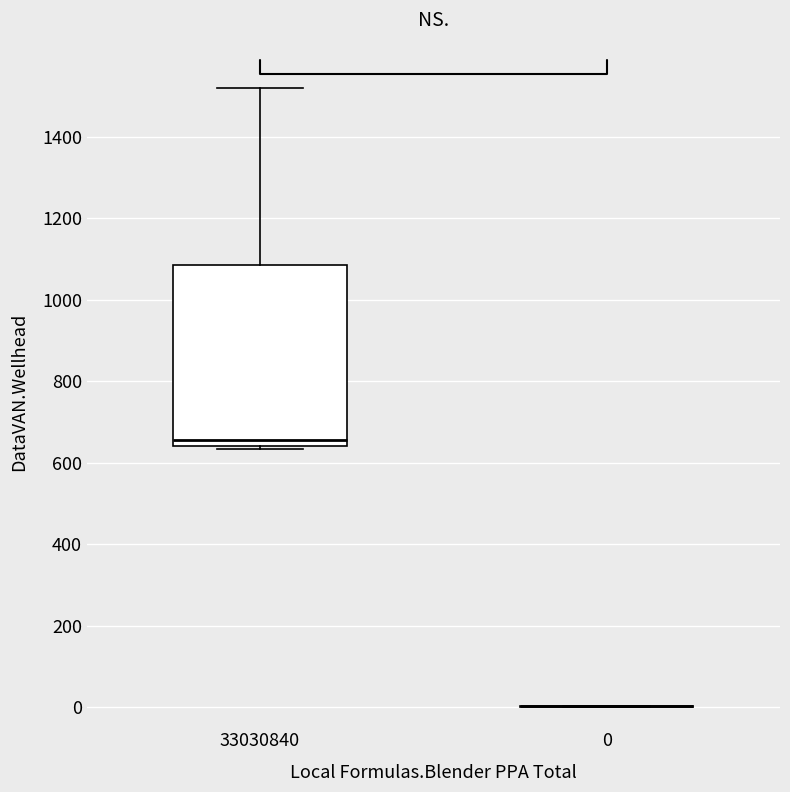

Reading left to right, read every box against the y-axis: the position of its median line, the range the box covers, and the ends of its whiskers. The values are not printed on the chart, so give them approximately, as read against the axis.

33030840: median 660, box 640 to 1080, whiskers 640 (just below the box's lower edge) to 1520
0: box collapsed to a line at 0, whiskers 0 to 0